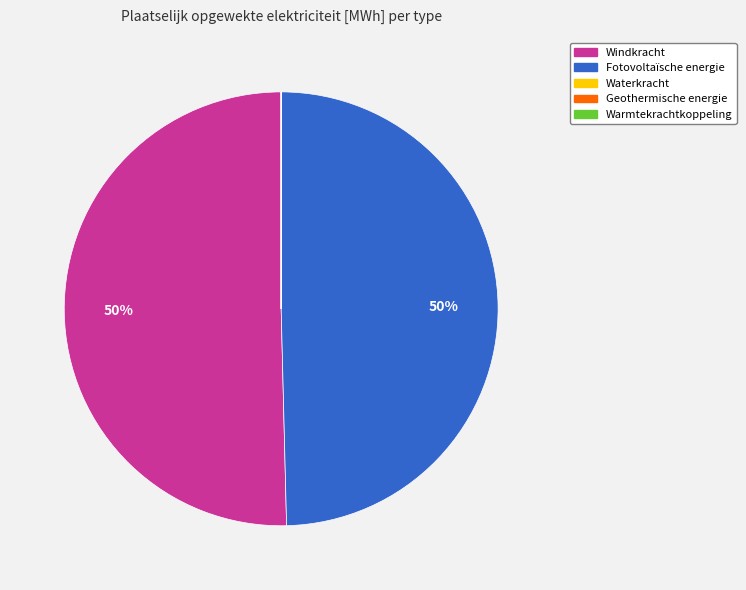

Is it true that Windkracht is 63% of the pie?

False